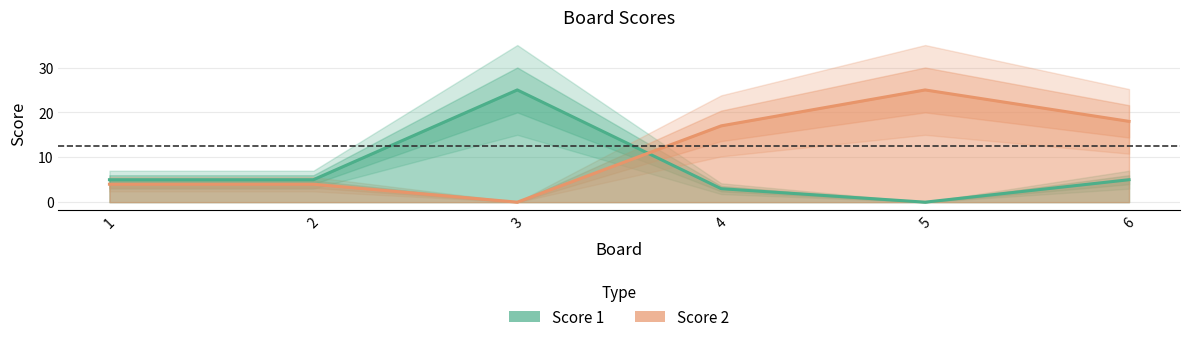

Where is the first local minimum for Score 2?

3